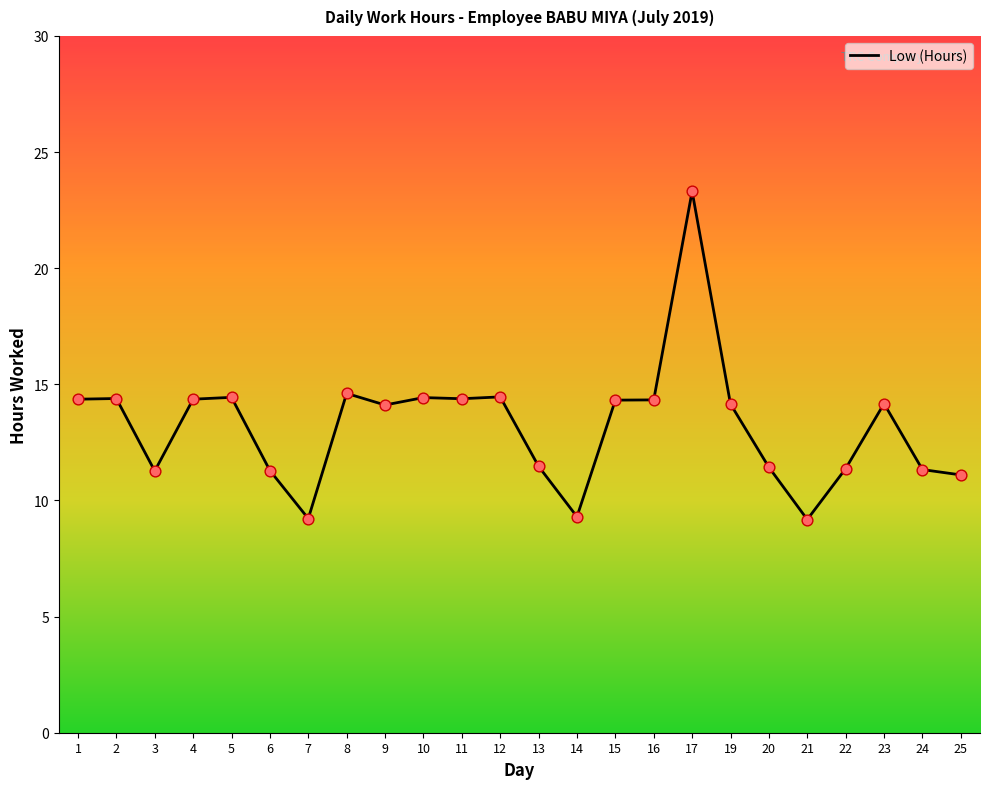

What is the ratio of the value at 8 to the value at 21?

1.6